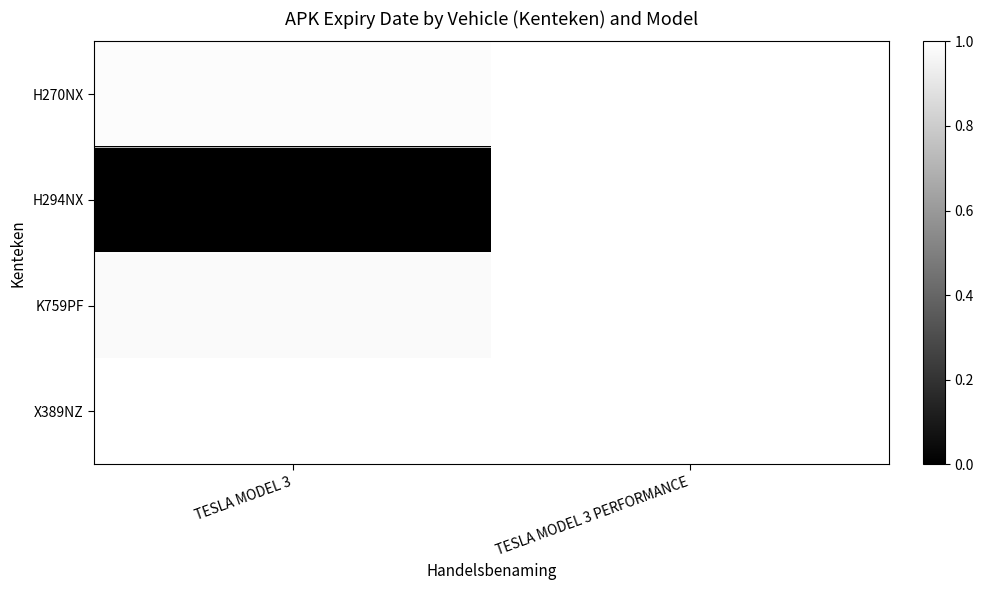

List the series in order of their peak value, highest first.

H270NX, K759PF, X389NZ, H294NX